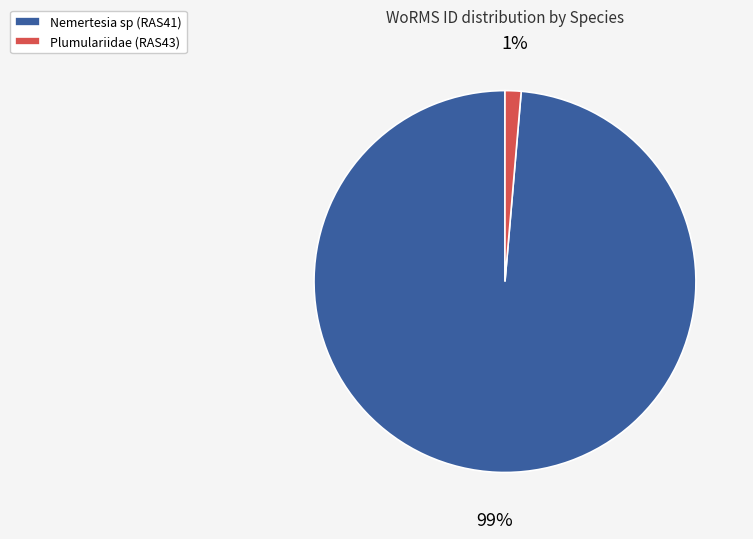

To the nearest percent, what portion does Nemertesia sp (RAS41) represent?

99%